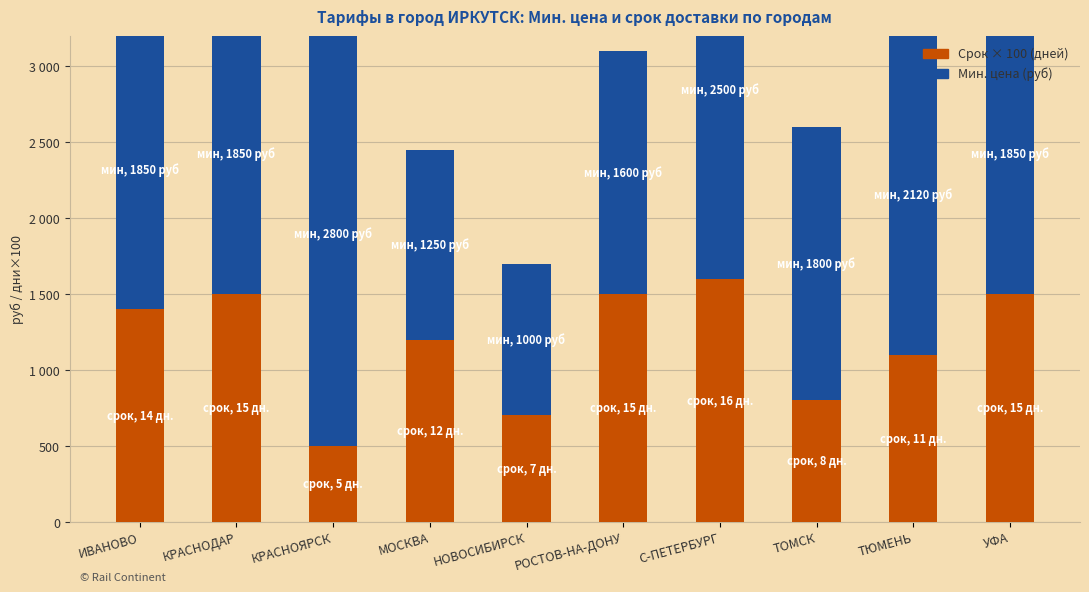

What position from the left is ИВАНОВО?

1